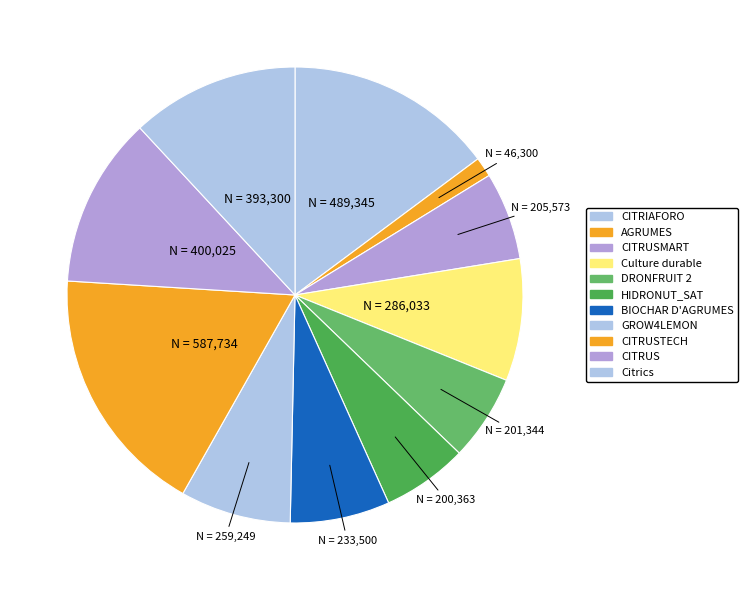

Does any single category account for the majority?

No